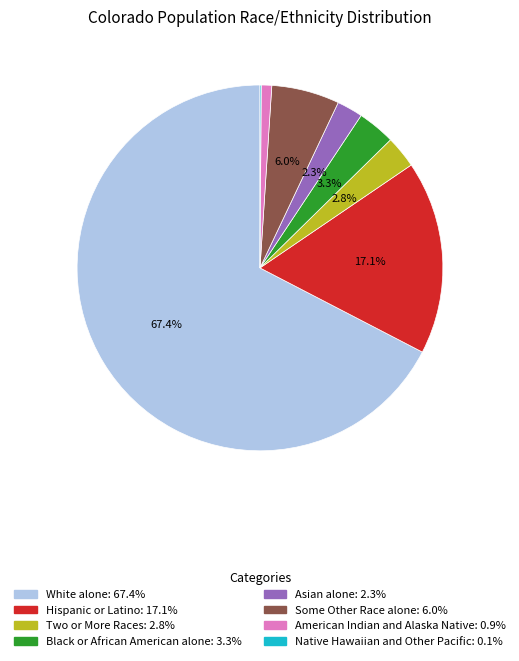

To the nearest percent, what is the combined percentage of Asian alone and American Indian and Alaska Native?

3%